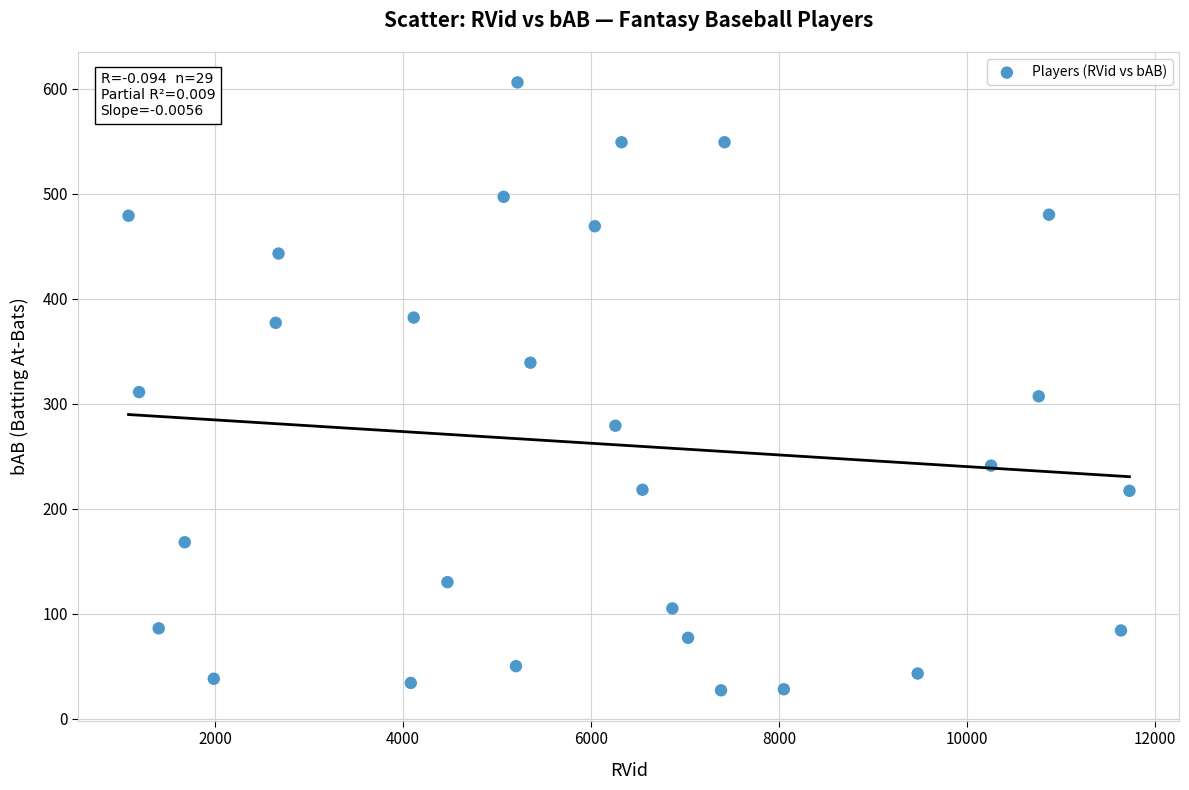

What is the range of X values (max minus min)?

10649